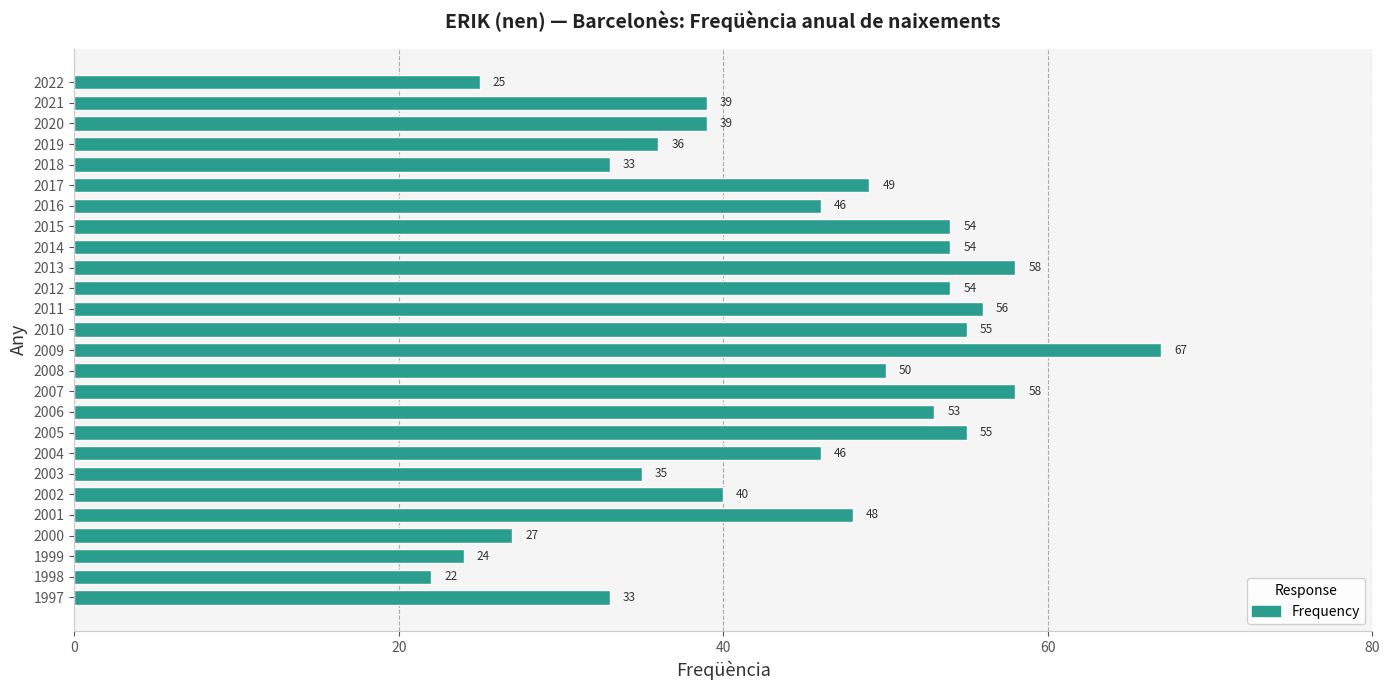

Read the value at 2008, to the nearest 10.

50